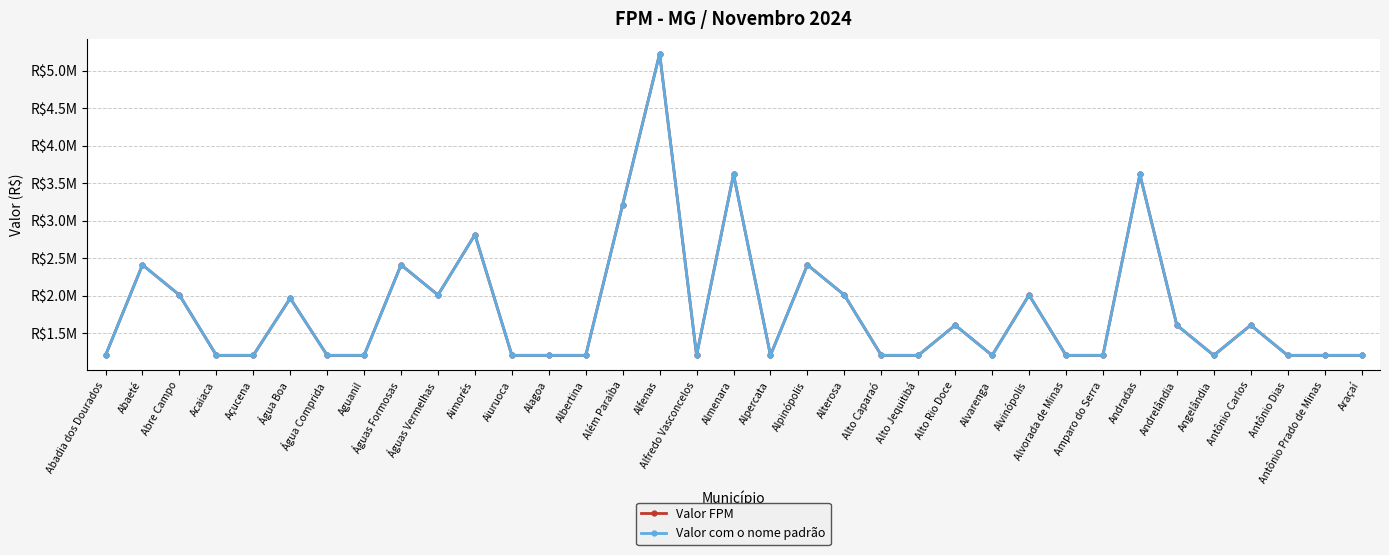

Which series changed the most between Água Comprida and Além Paraíba?

Valor FPM